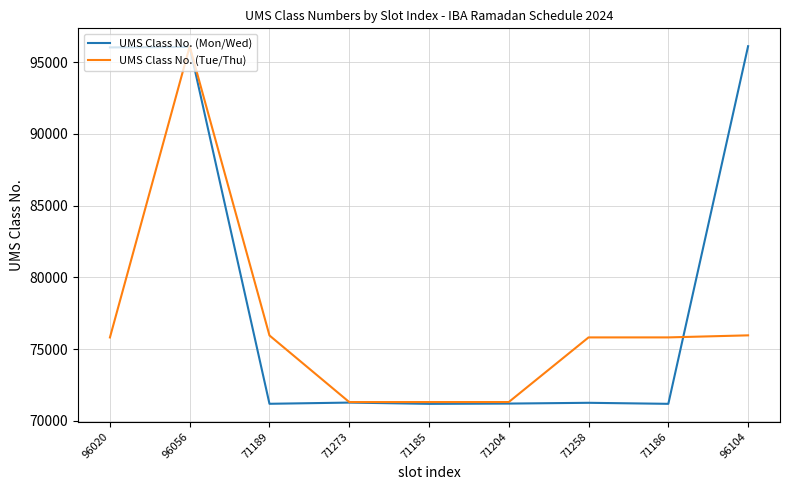

At which category is the sum across all series the highest?

96056